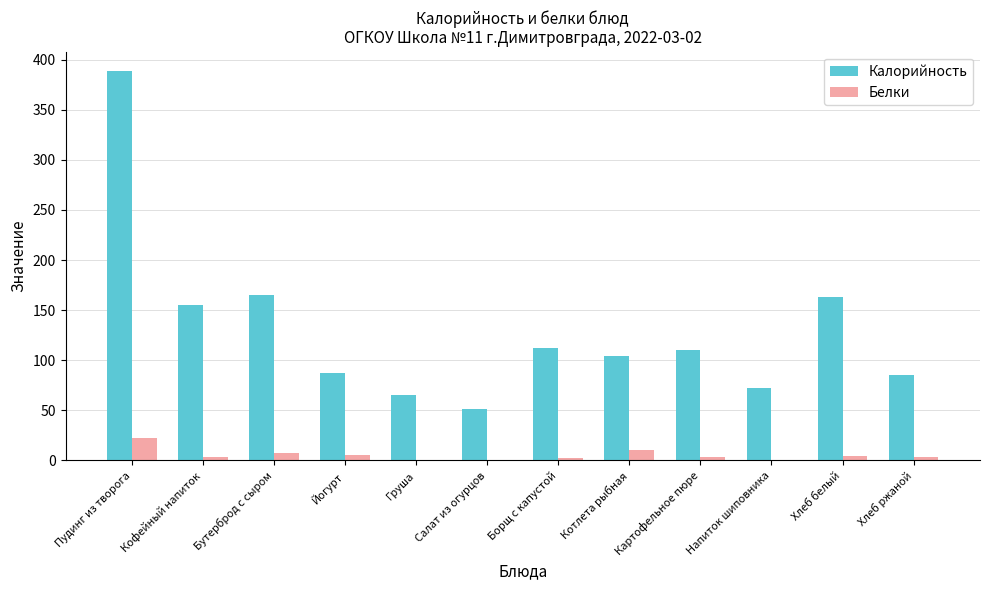

What is the total value across all series at Хлеб белый?

167.7